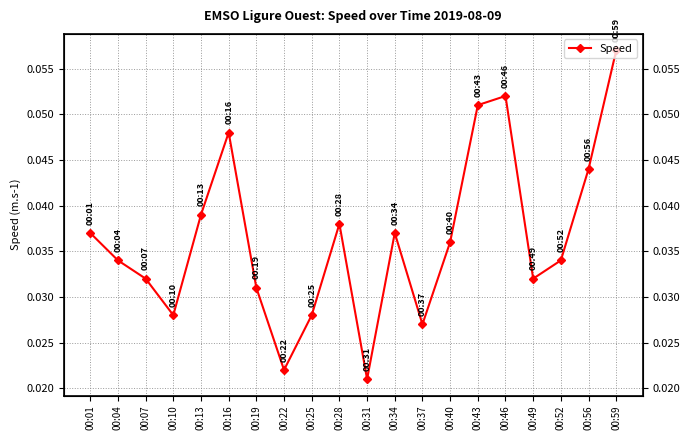

True or false: the data shows 0.1 at 00:01.

False